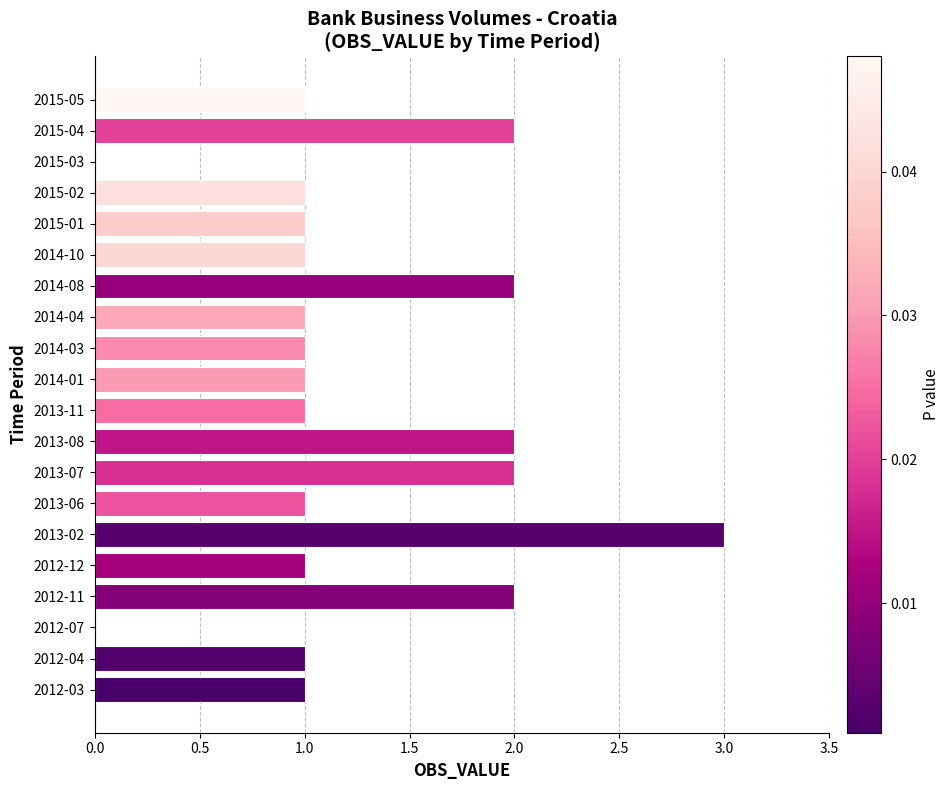

True or false: the data shows 1 at 2012-12.

True